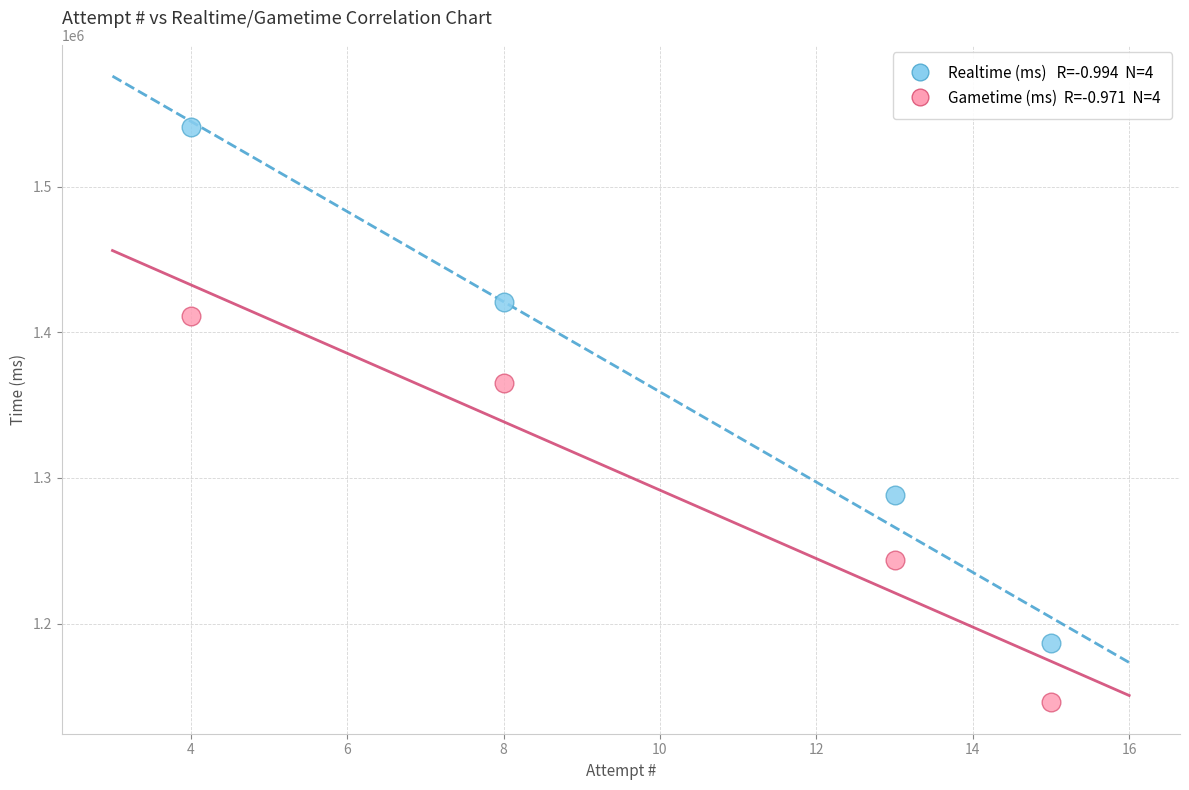

Across all series, what Y value is closest to 1343352?

1365465